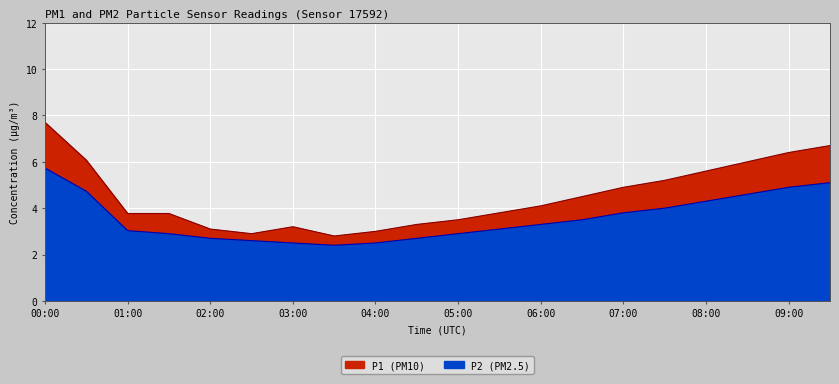

At which label is P1 closest to 5?

07:00